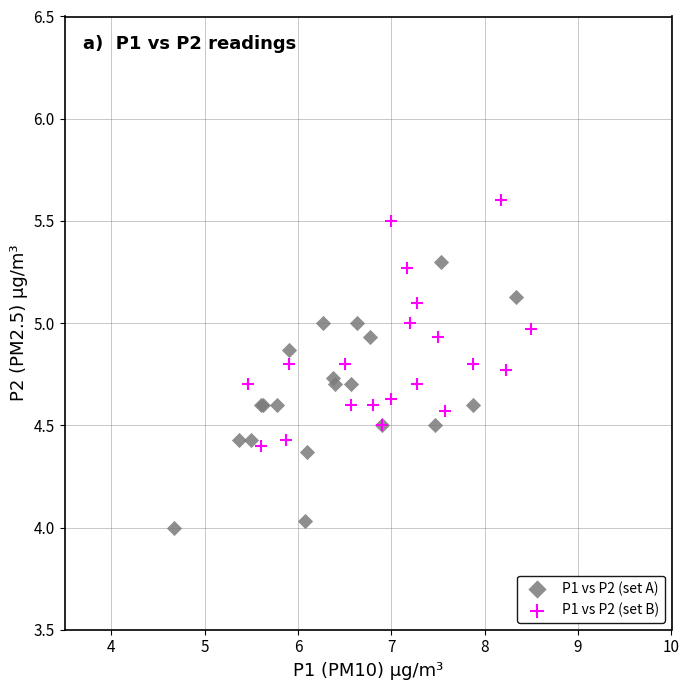

Which series reaches the maximum Y coordinate?

P1 vs P2 (set B)